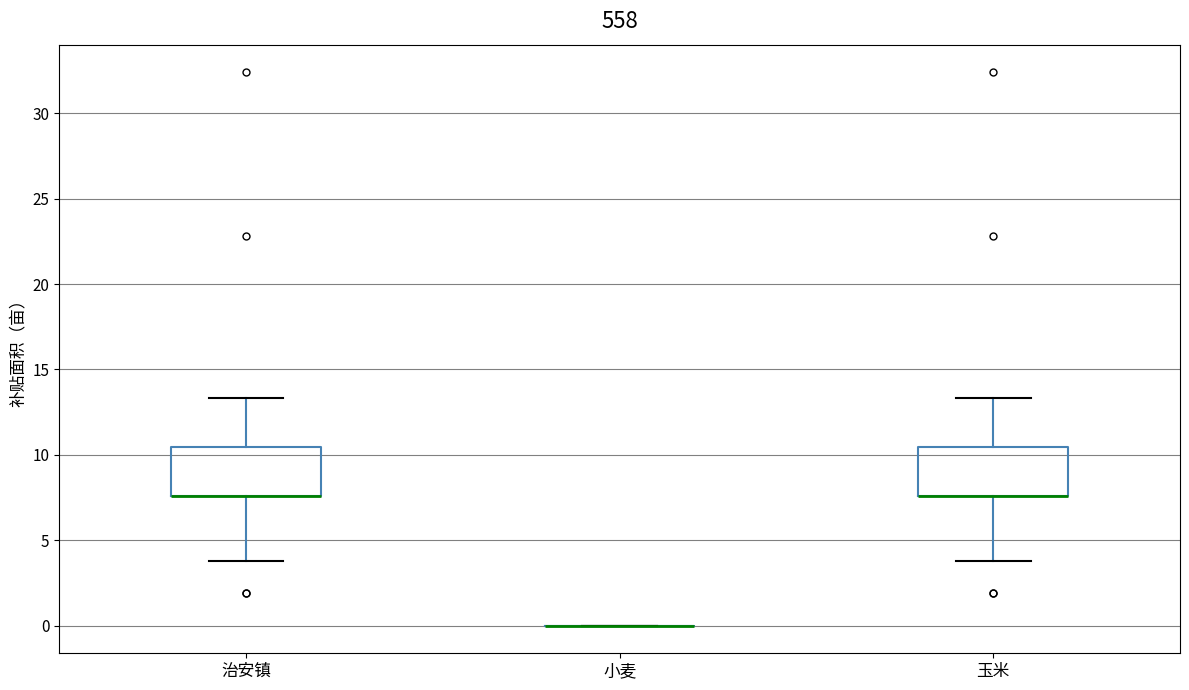

Reading left to right, transcribe this box plot: for each box, give where its median line is, the range the box spans, and where its two whiskers end, as read against the y-axis. The values are not printed on the chart, so give them approximately, as read against the axis.

治安镇: median 7.5 (drawn on the box's lower edge), box 7.5 to 10.5, whiskers 4.0 to 13.5
小麦: box collapsed to a line at 0.0, whiskers 0.0 to 0.0
玉米: median 7.5 (drawn on the box's lower edge), box 7.5 to 10.5, whiskers 4.0 to 13.5